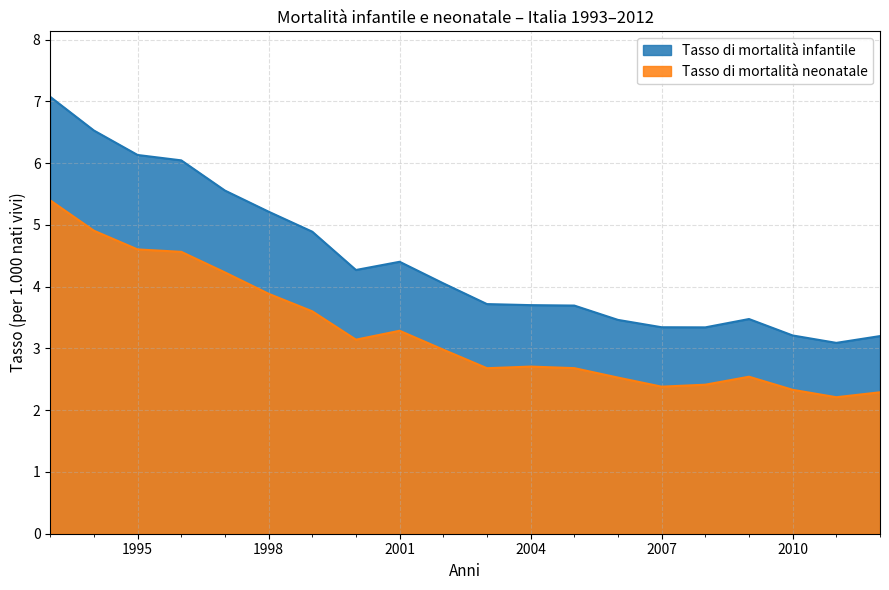

Between 1999 and 2000, which series saw the biggest shift?

Tasso di mortalità infantile